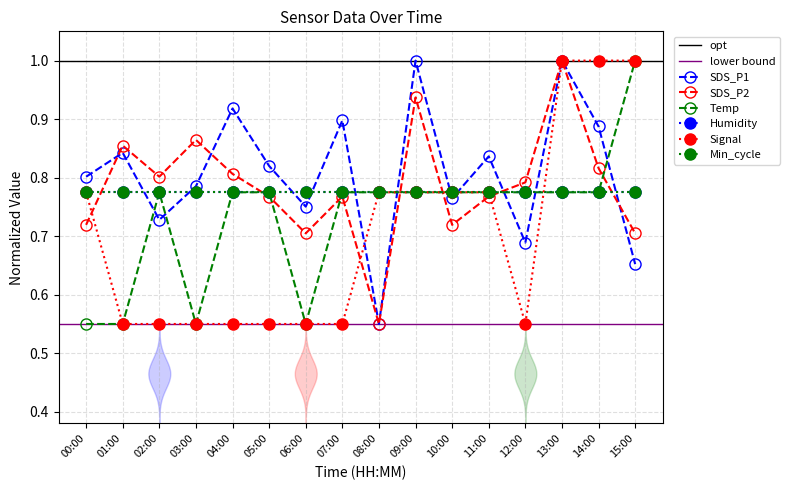

What is the label of the 2nd point from the right?

14:00